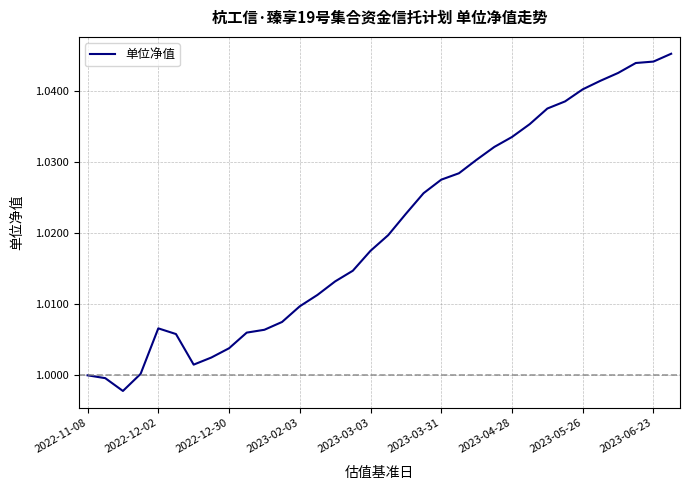

True or false: the data shows 0.6 at 2023-03-03.

False